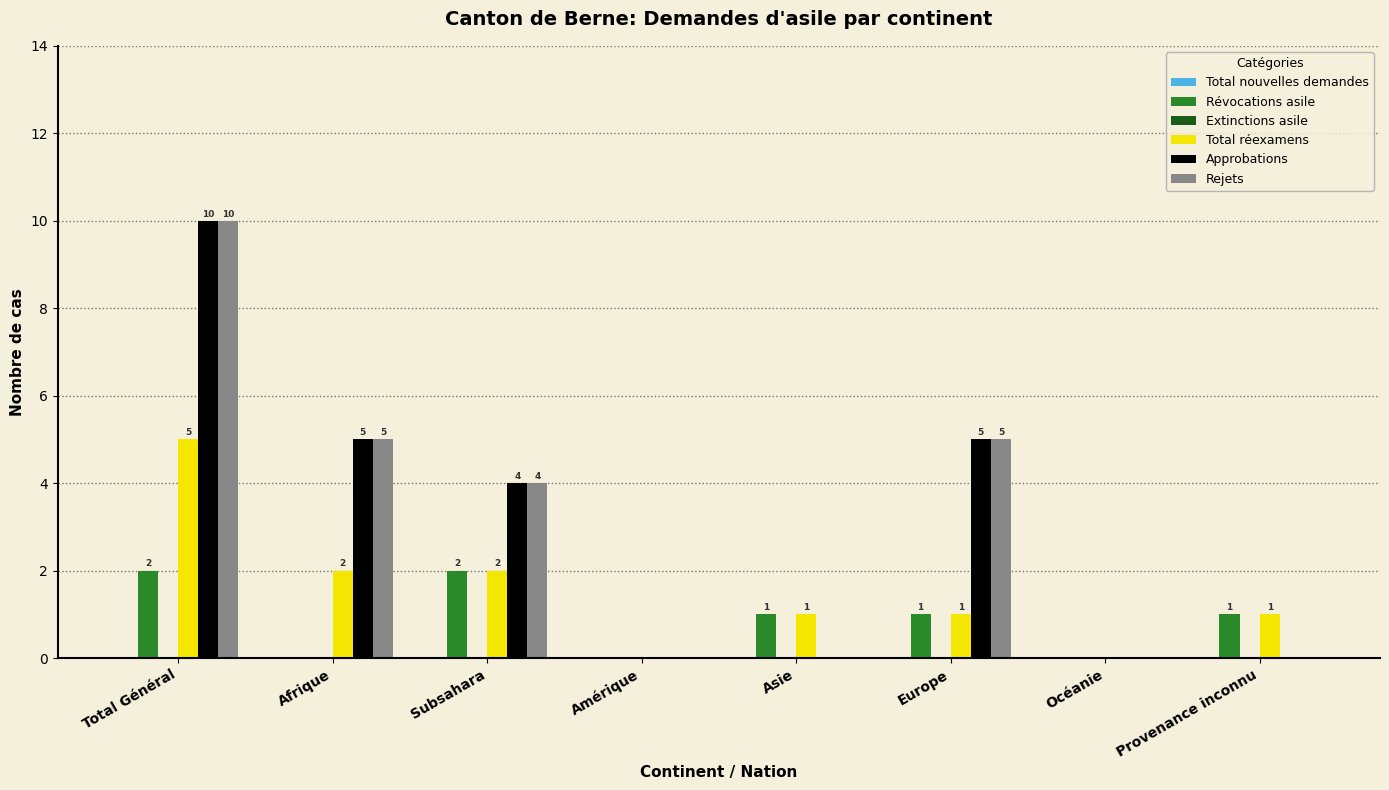

How many series are shown in this chart?

4